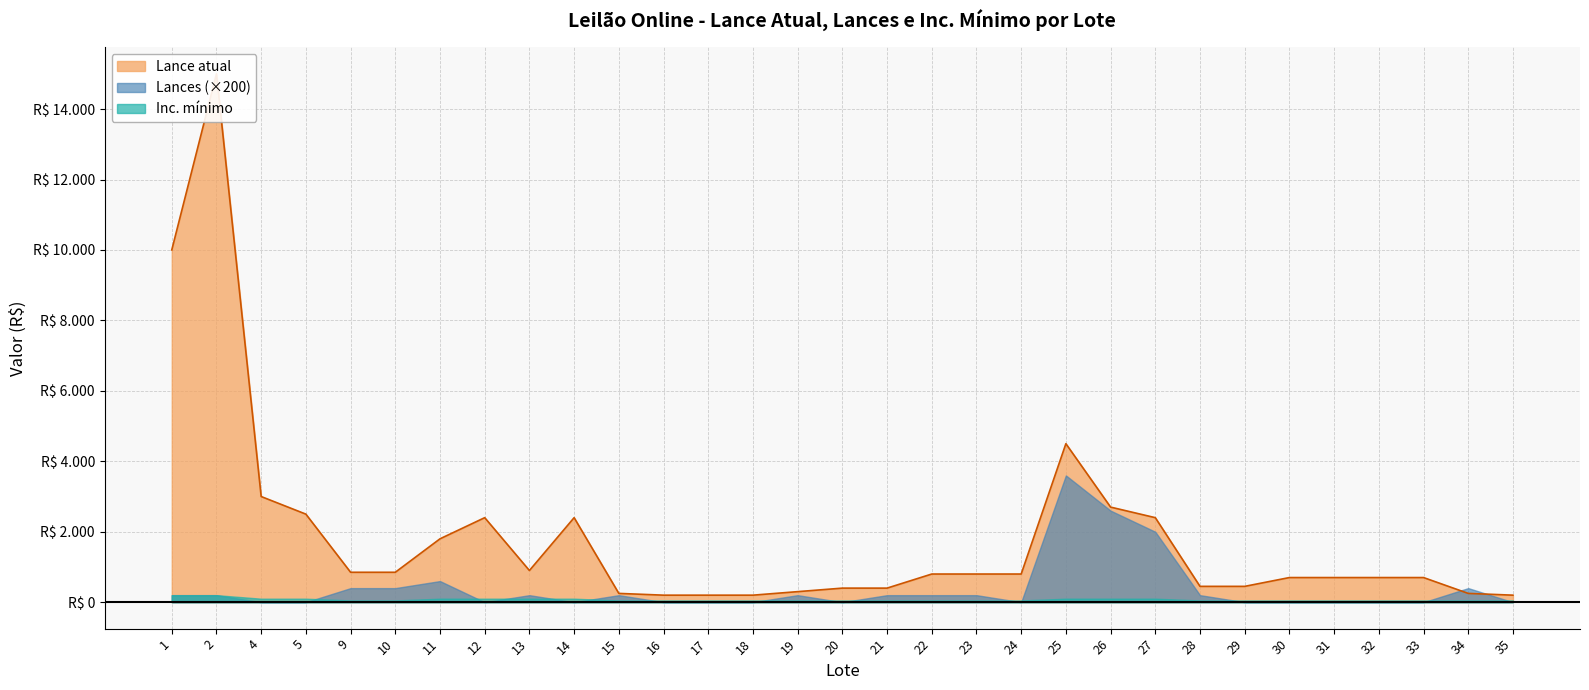

What is the spread (max minus min) of values at 22?

799